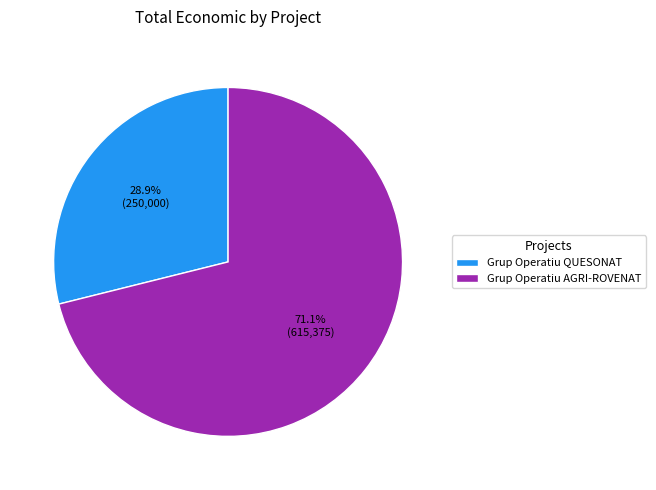

To the nearest percent, what is the combined percentage of Grup Operatiu AGRI-ROVENAT and Grup Operatiu QUESONAT?

100%